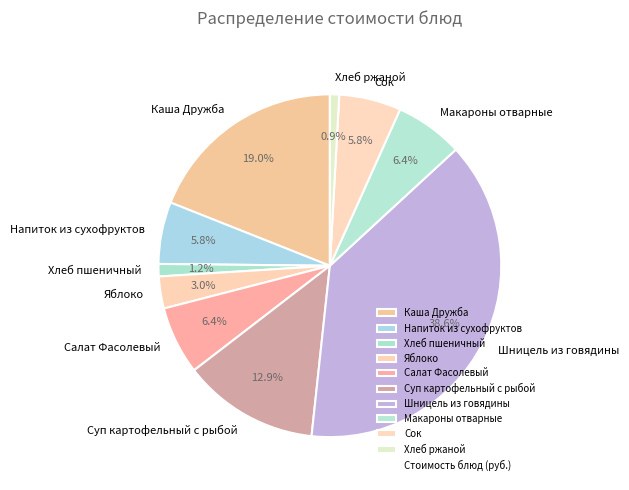

What percentage is the Салат Фасолевый slice, to the nearest percent?

6%